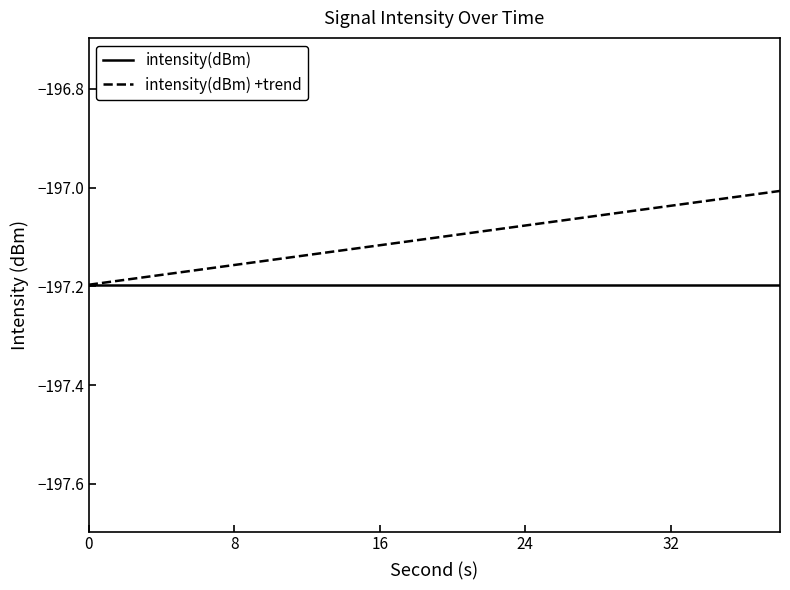

Which series has the largest range (max minus min)?

intensity(dBm) +trend